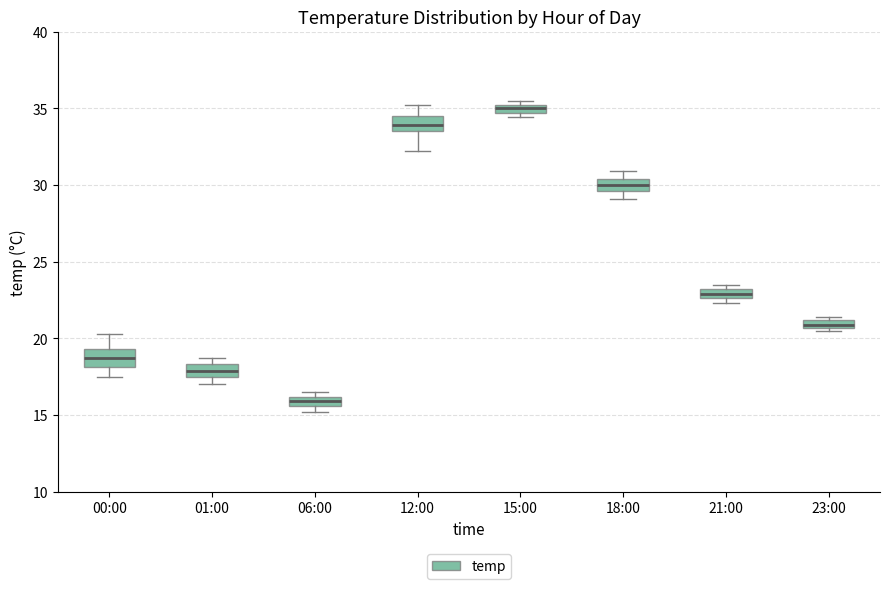

Which box's median line is the highest?

15:00